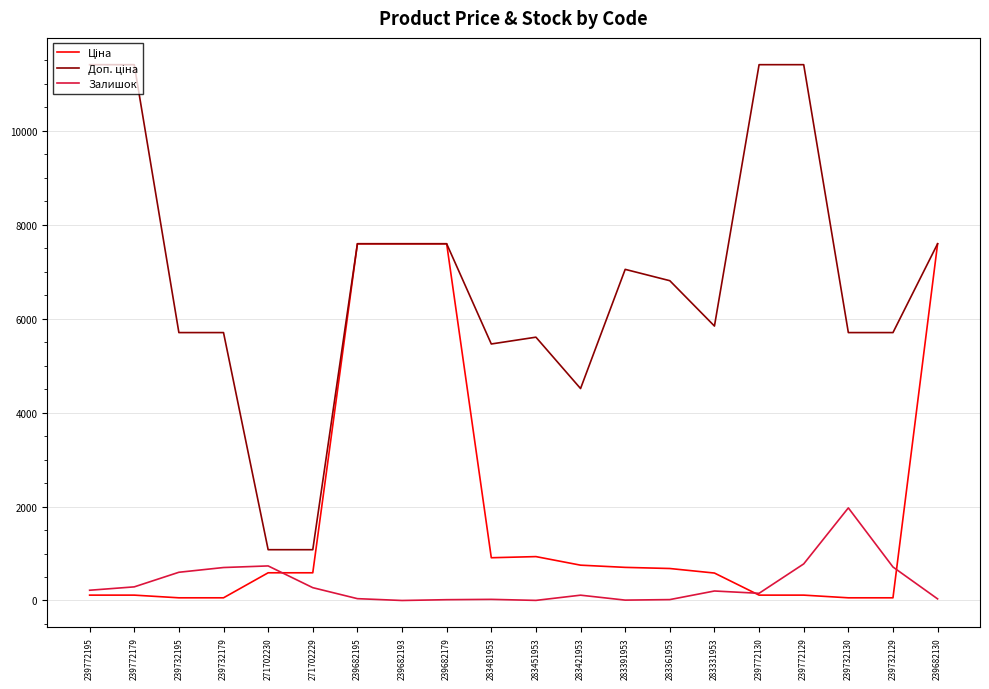

What is the highest value of the Залишок series?

1972.0